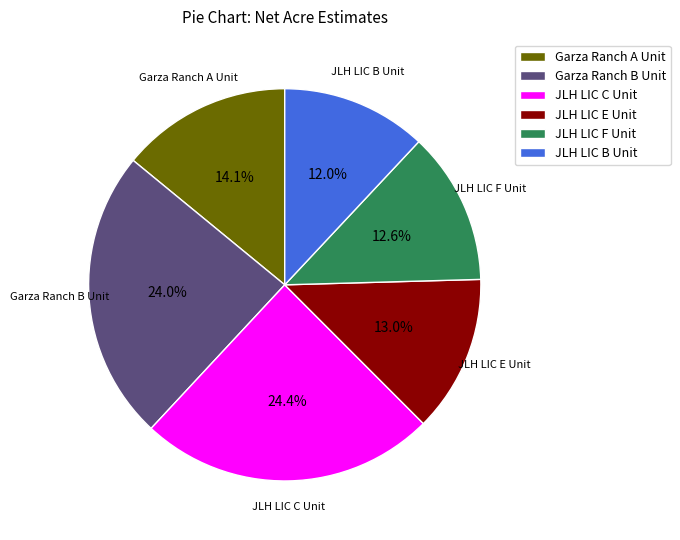

What percentage is NOT represented by JLH LIC B Unit?

88.0%